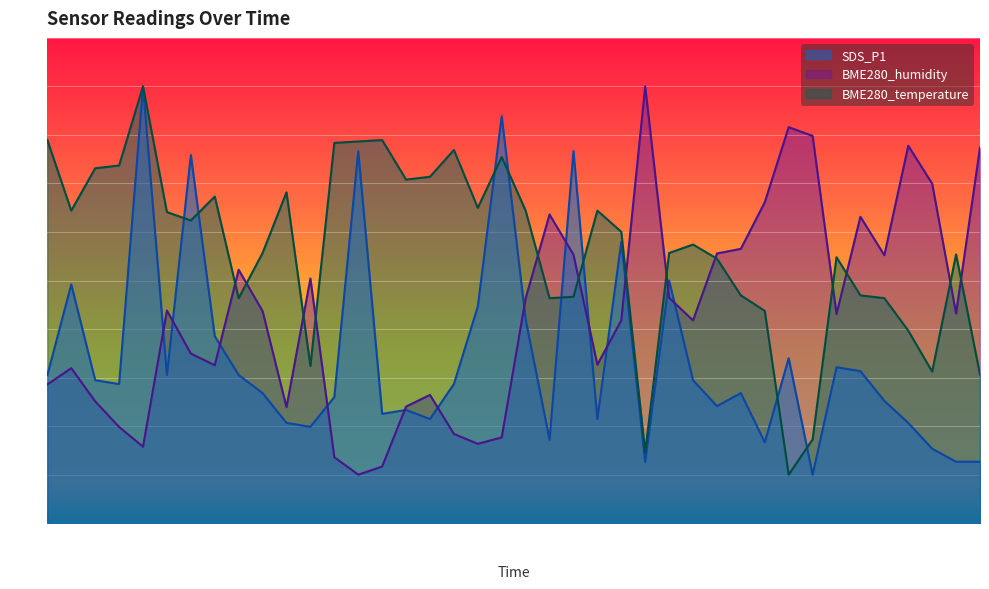

At which label does BME280_humidity reach its peak?

01:05